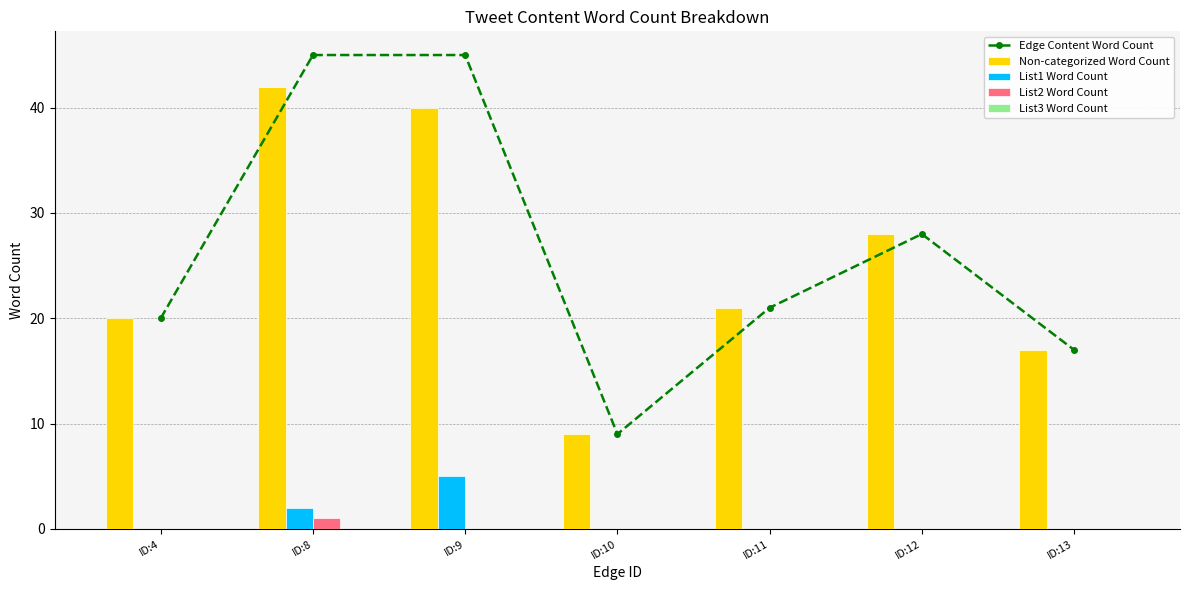

What is the spread (max minus min) of values at ID:4?

20